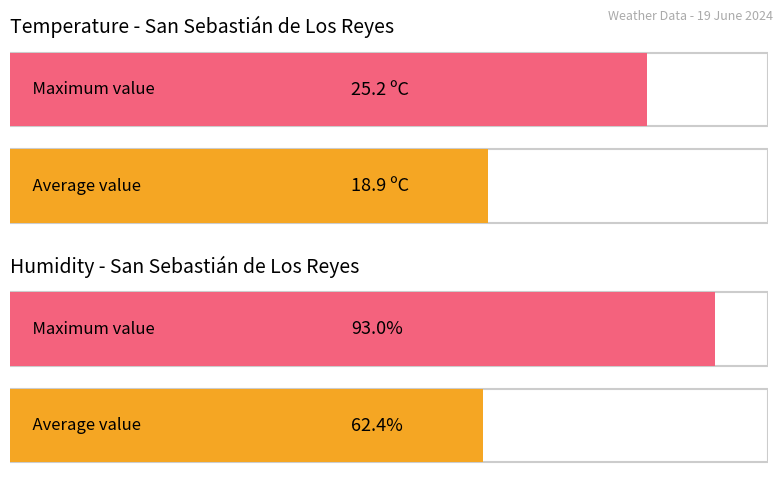

How many bars are there in each group?

2